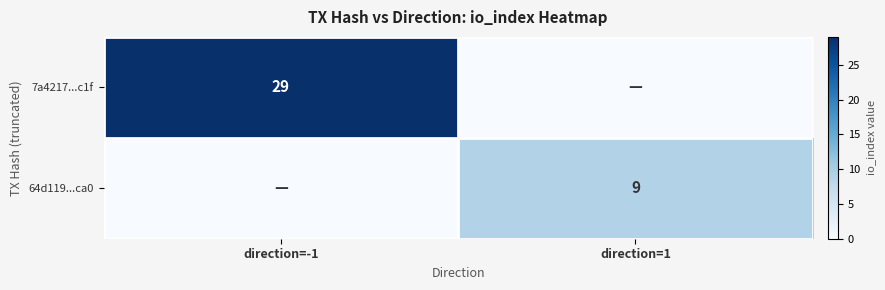

The value of 64d119...ca0 at direction=1 is 9. True or false?

True